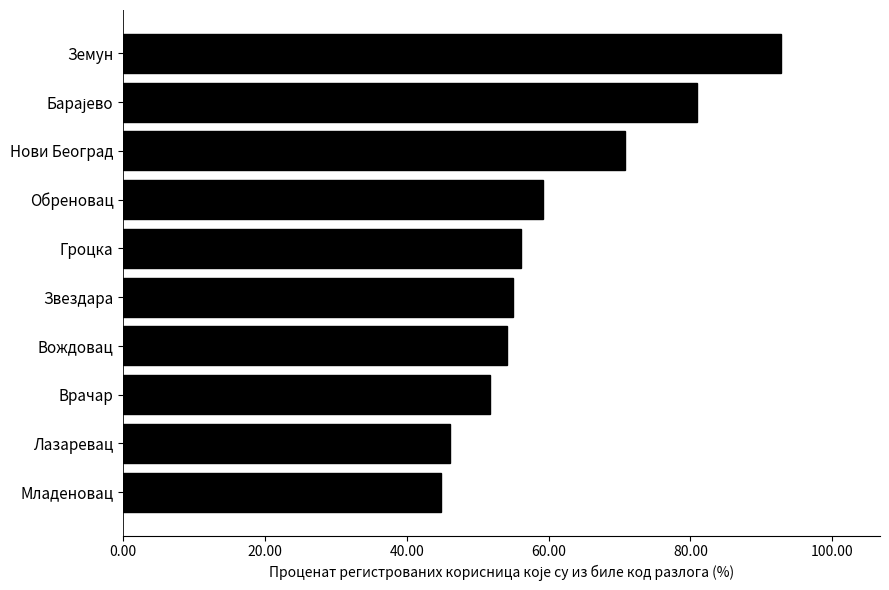

The chart shows a value of 35.8 at Звездара. True or false?

False